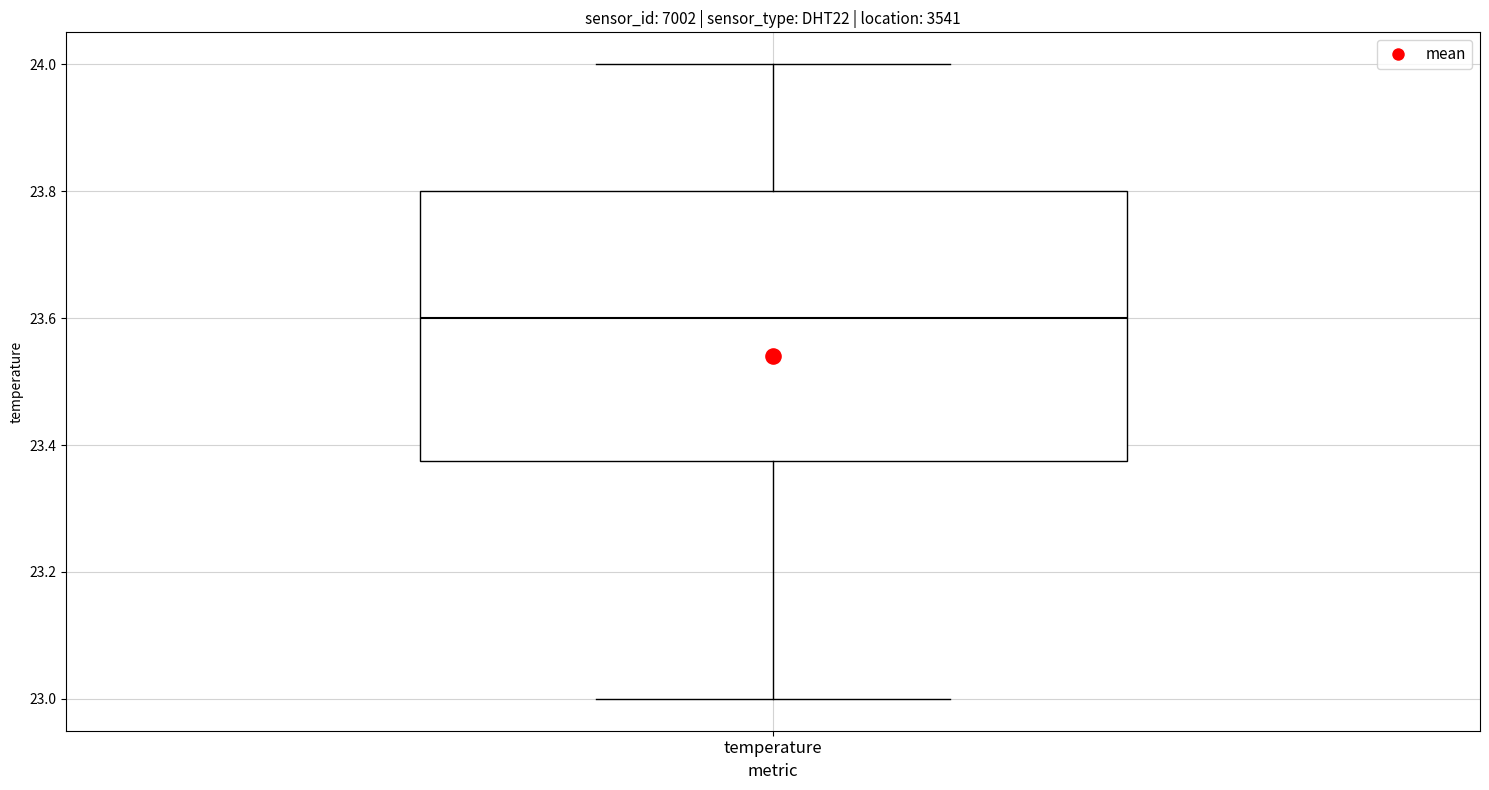

Transcribe this box plot: give where the median line is, the range the box spans, and where the two whiskers end, as read against the y-axis. The values are not printed on the chart, so give them approximately, as read against the axis.

median 23.60, box 23.38 to 23.80, whiskers 23.00 to 24.00